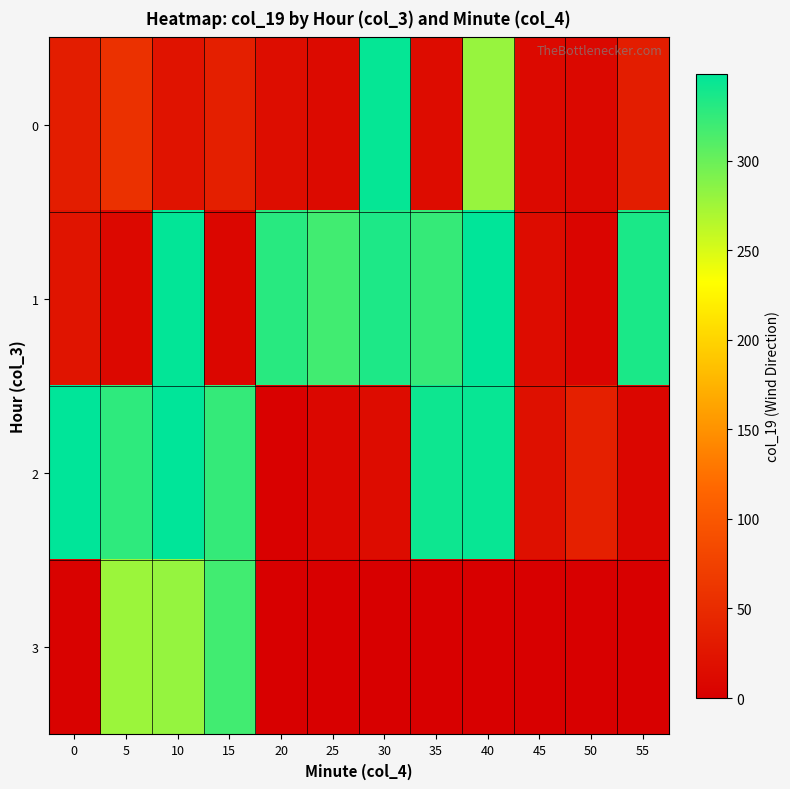

Which label corresponds to the smallest value in the chart?

20